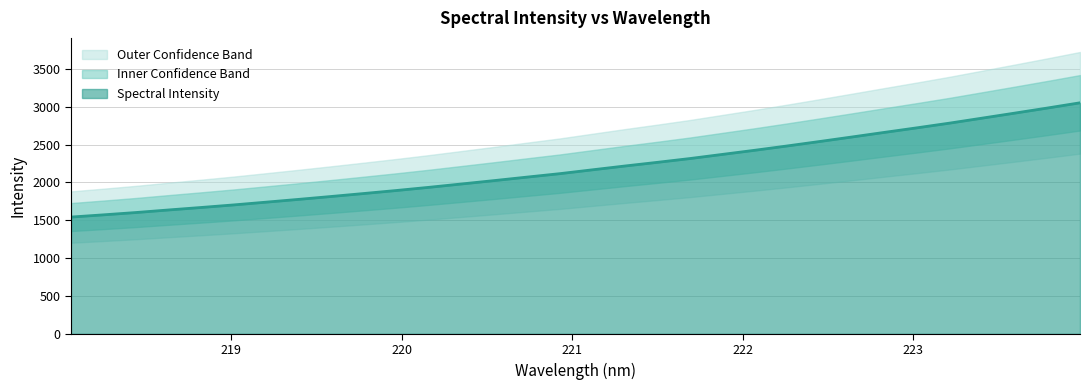

What is the label of the 30th point from the left?

223.5987